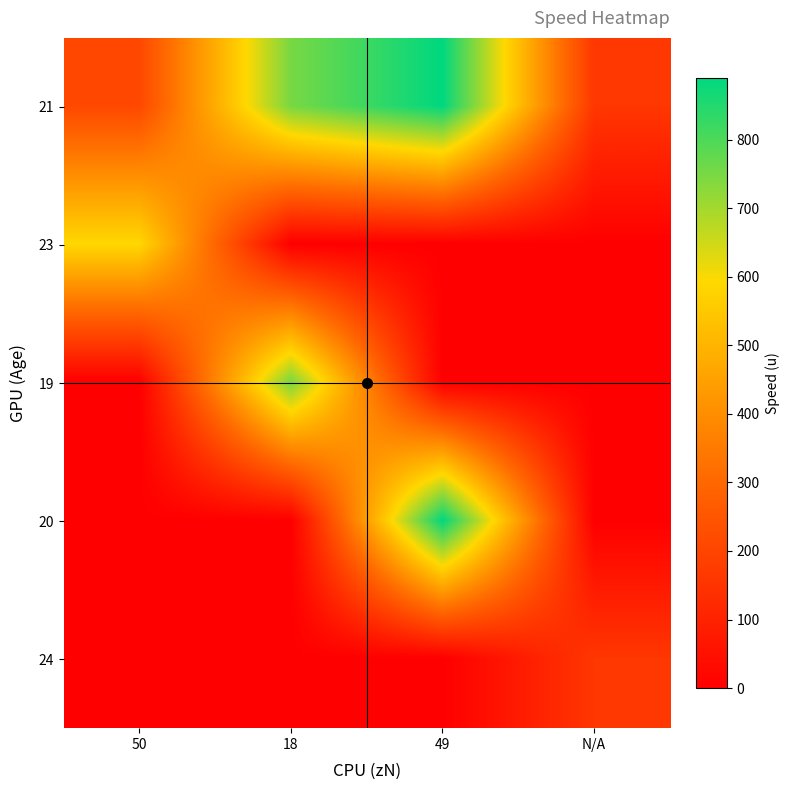

Reading right to left, what are all the values shown in this chart?

21: N/A=160	49=890	18=750	50=210
23: N/A=0	49=0	18=0	50=590
19: N/A=0	49=0	18=750	50=0
20: N/A=0	49=890	18=0	50=0
24: N/A=160	49=0	18=0	50=0